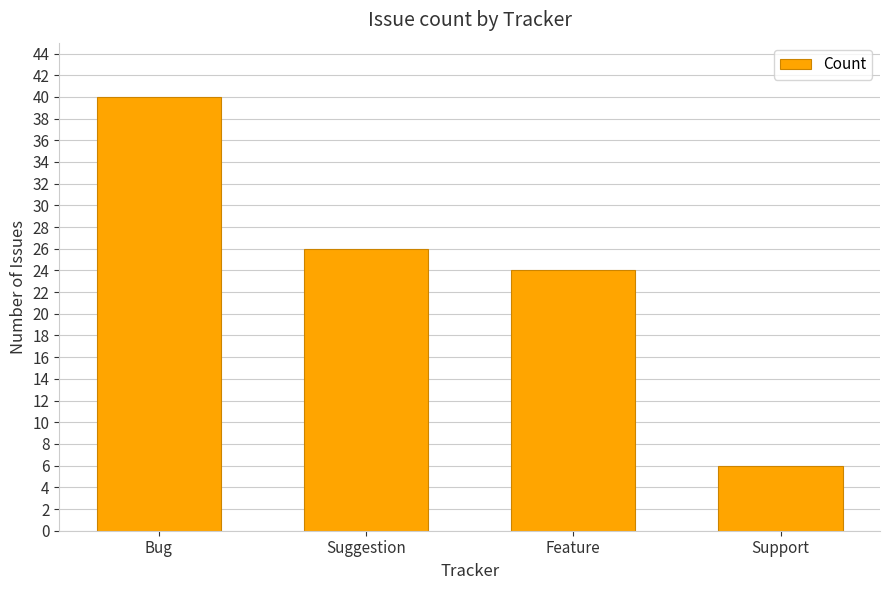

The chart shows a value of 6 at Support. True or false?

True